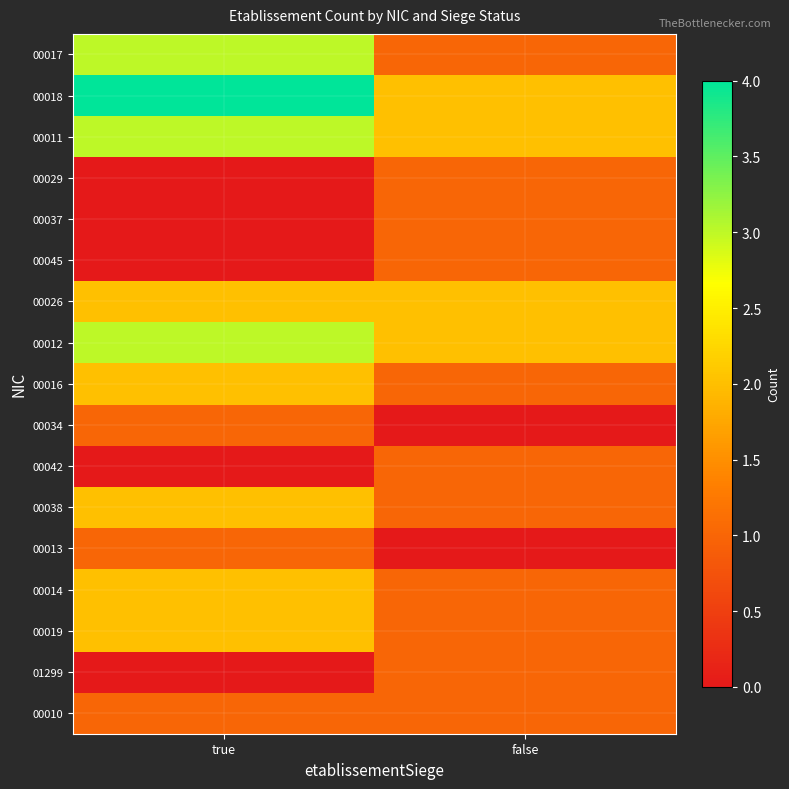

At how many categories does at least one series exceed 1?

2